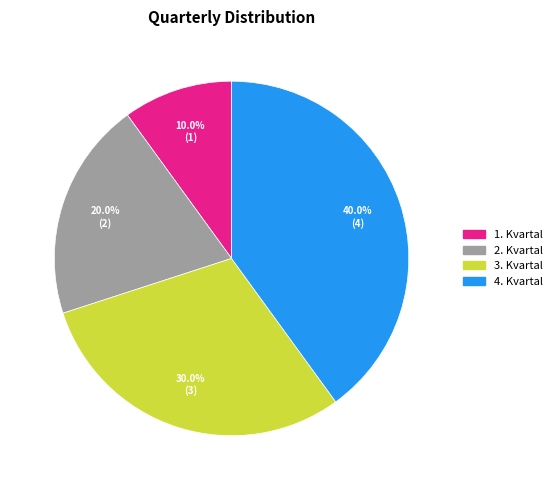

What is the total percentage of 1. Kvartal and 4. Kvartal?

50.0%